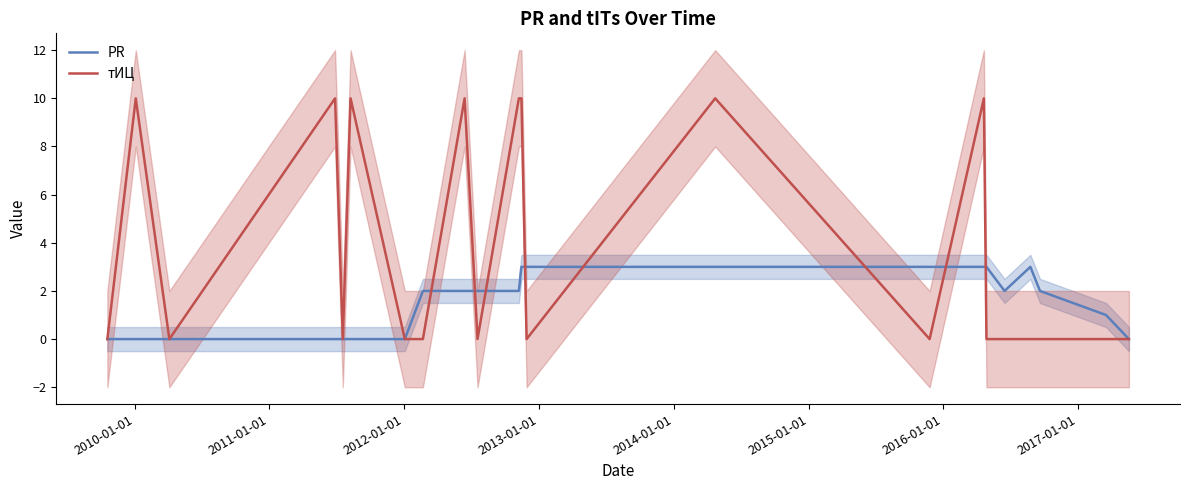

What is the highest value of the PR series?

3